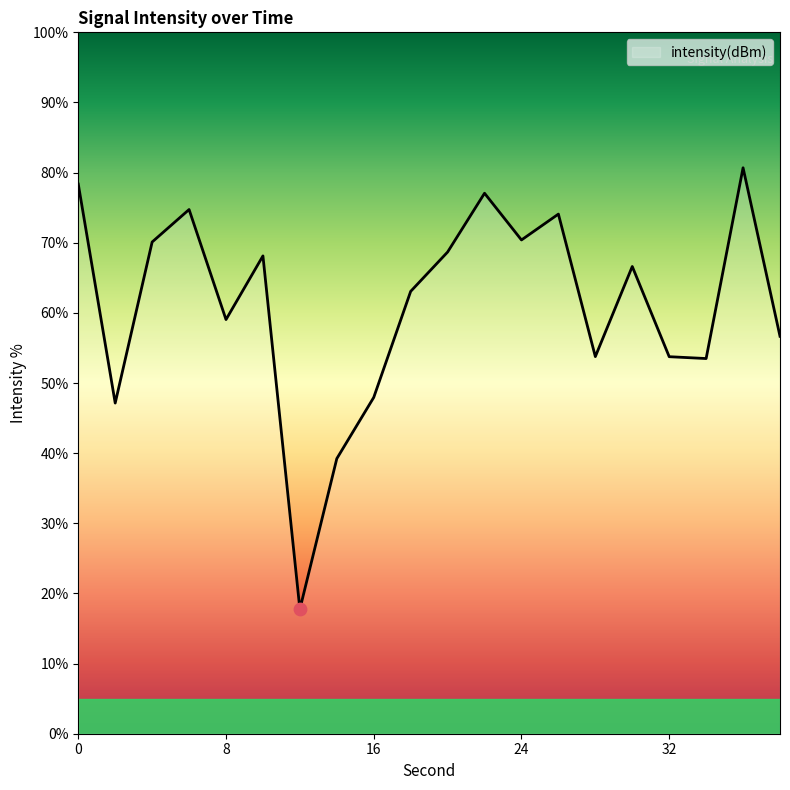

What is the smallest value displayed?

17.8